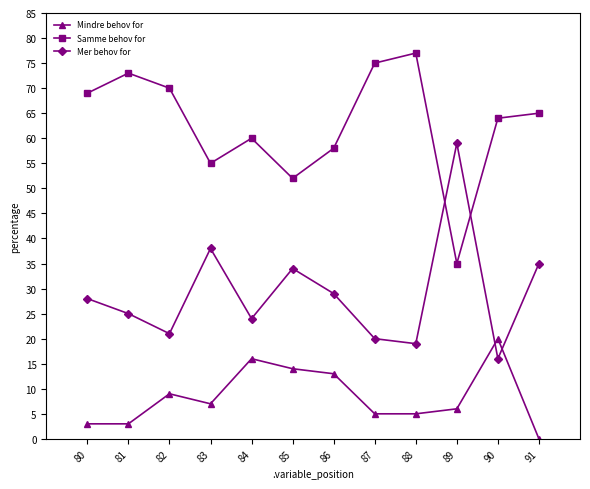

True or false: Samme behov for and Mindre behov for intersect in this chart.

False